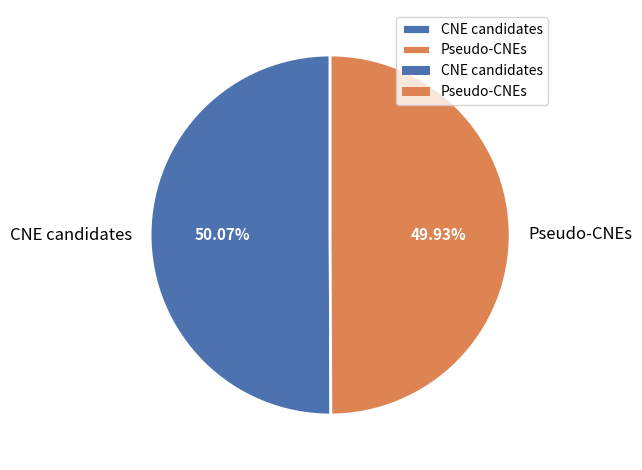

Approximately how many times larger is the value at CNE candidates compared to Pseudo-CNEs?

1.0